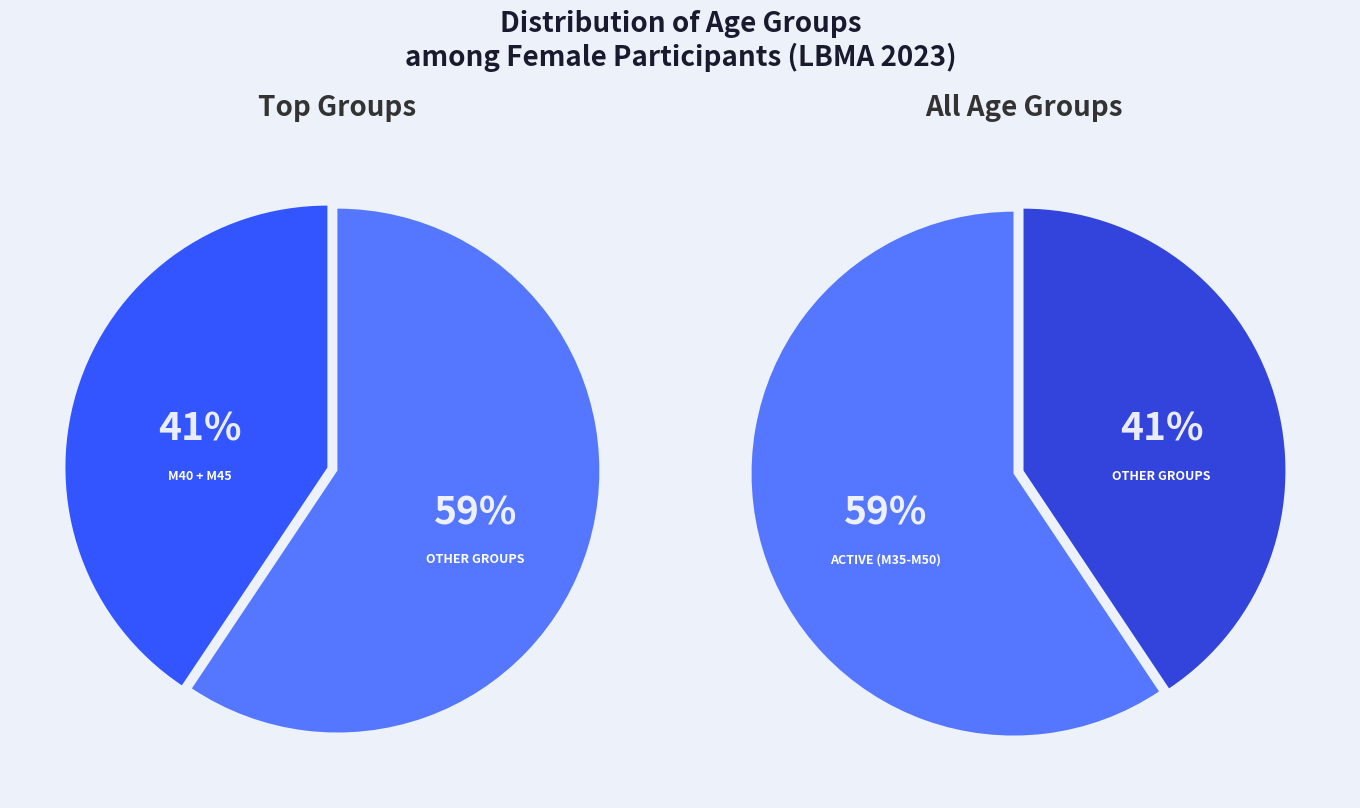

To the nearest percent, what percentage of the pie is M45?

19%